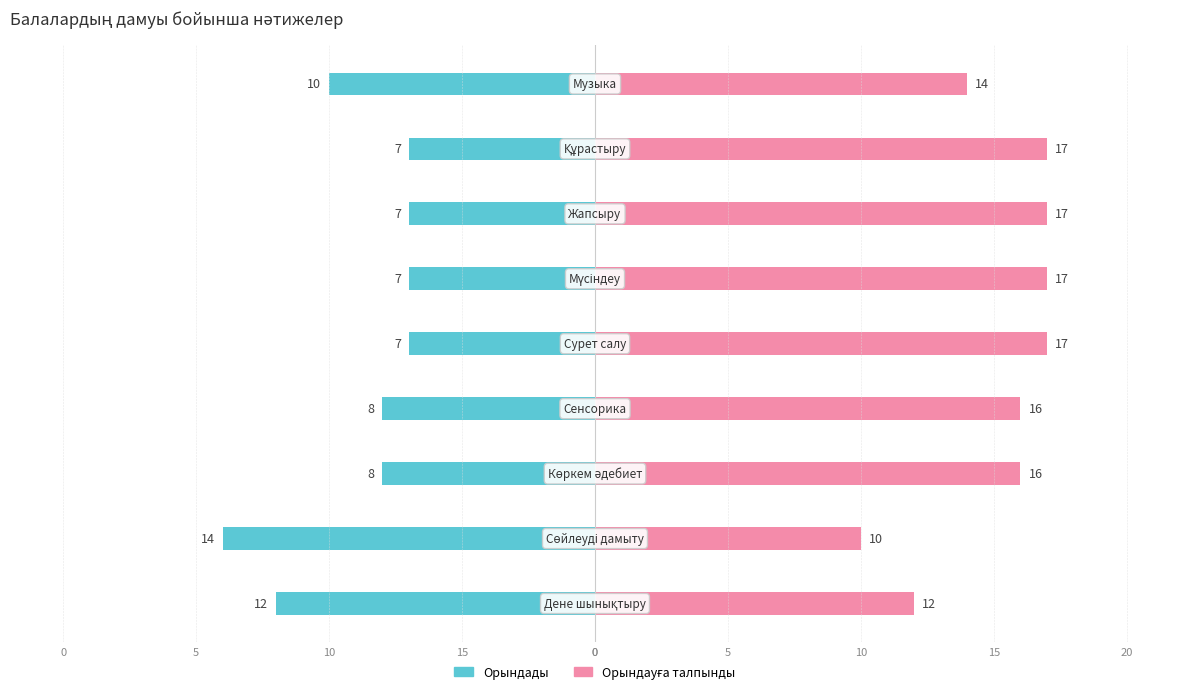

What is the sum of all Орындады values?

-80